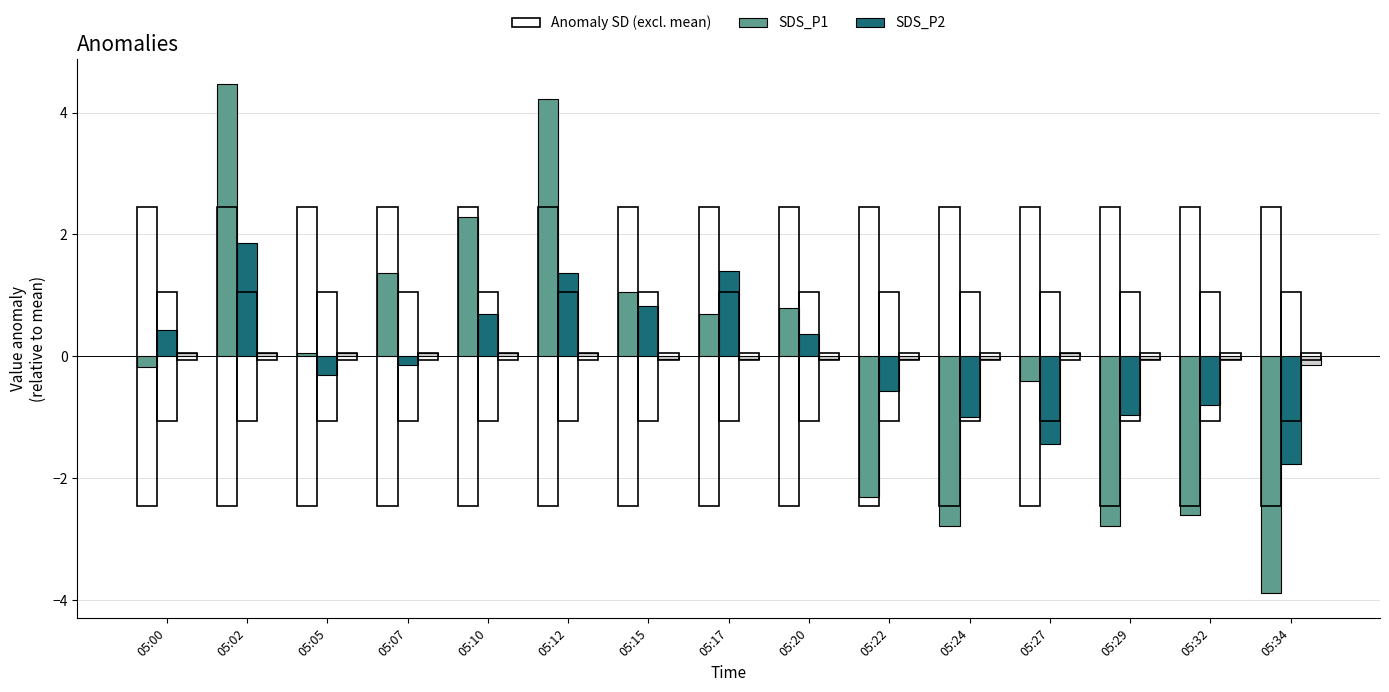

At which category does the chart reach its peak across all series?

05:02